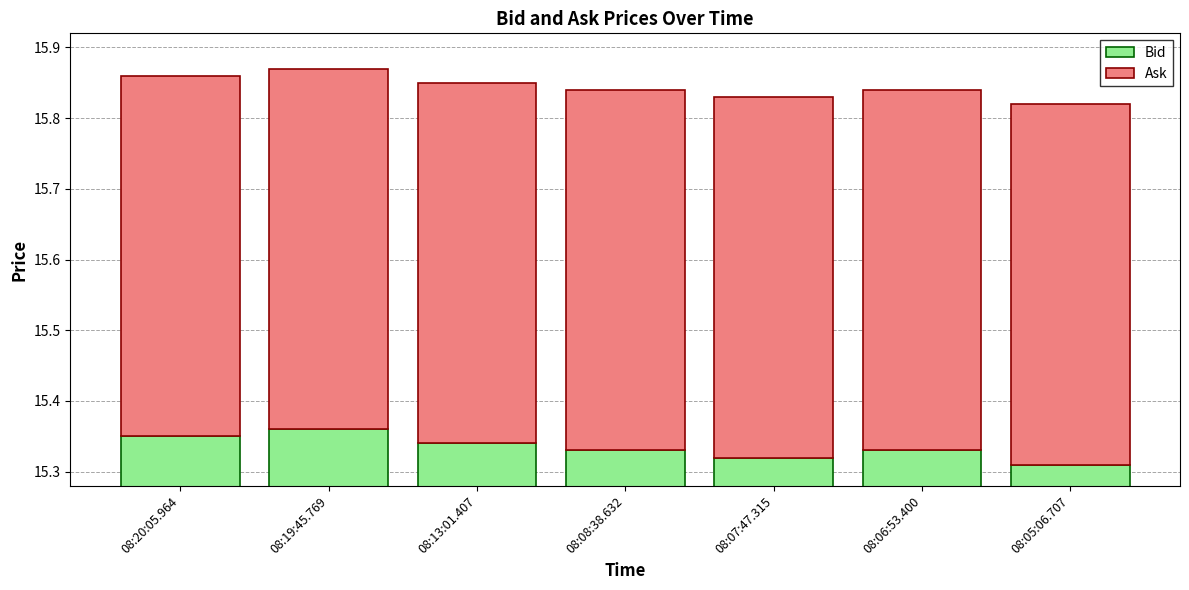

What is the label of the 7th bar from the right?

08:20:05.964